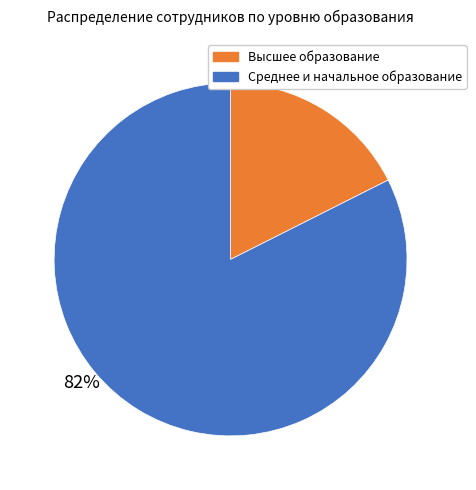

Is there any slice that represents more than half of the pie?

Yes